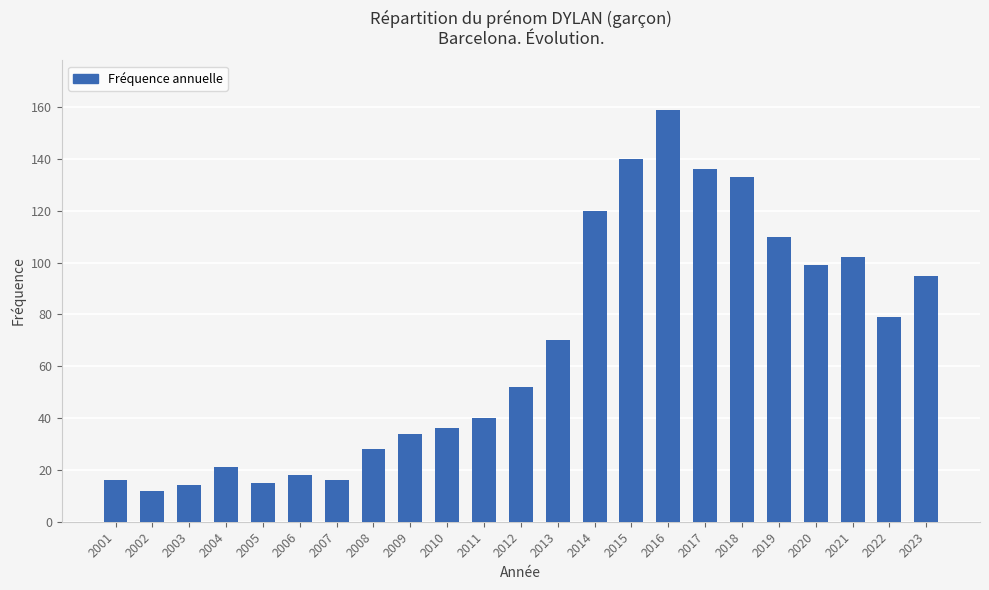

The value at 2021 is 48. True or false?

False